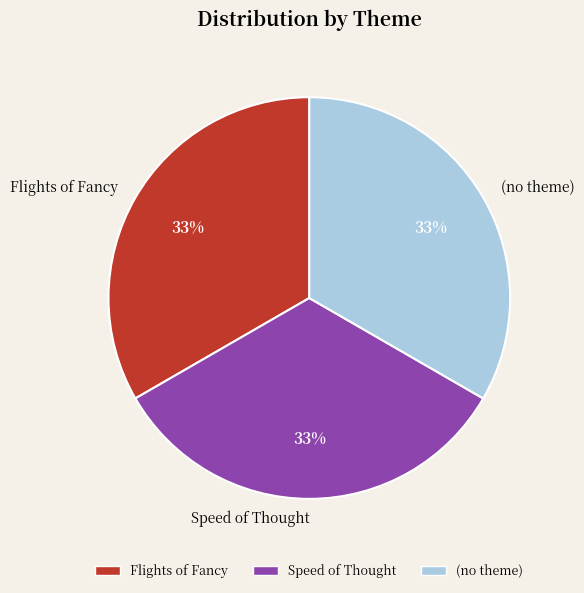

To the nearest percent, what percentage of the pie is (no theme)?

33%